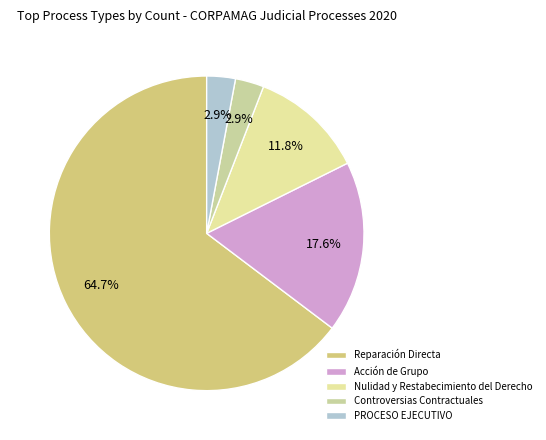

To the nearest percent, what is the difference between the PROCESO EJECUTIVO and Nulidad y Restabecimiento del Derecho slice percentages?

9%